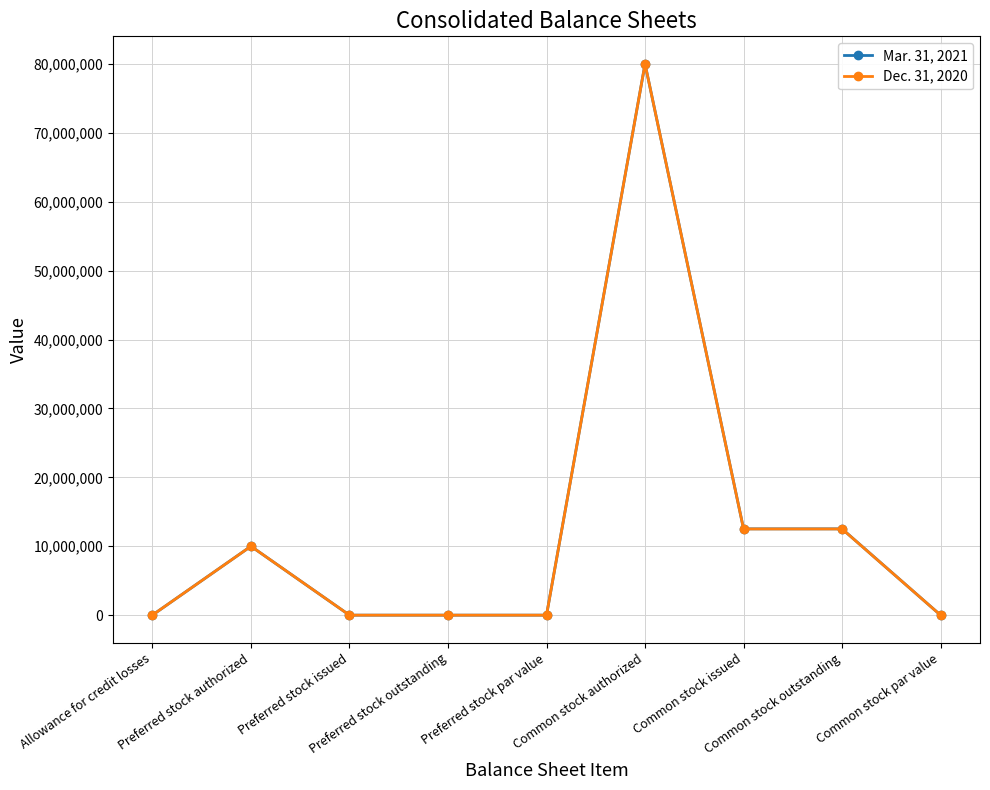

At which label does Dec. 31, 2020 reach its peak?

Common stock authorized